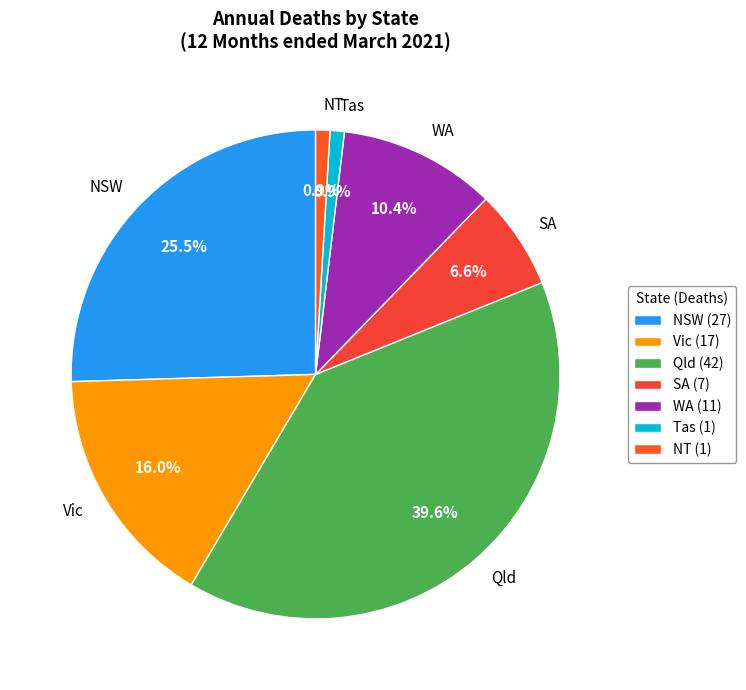

Which has a higher value, SA or NSW?

NSW